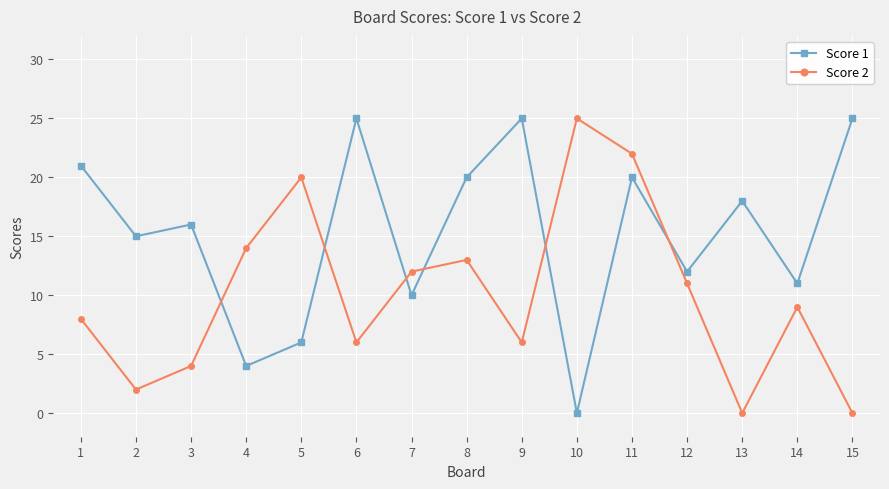

How many categories are shown in the chart?

15